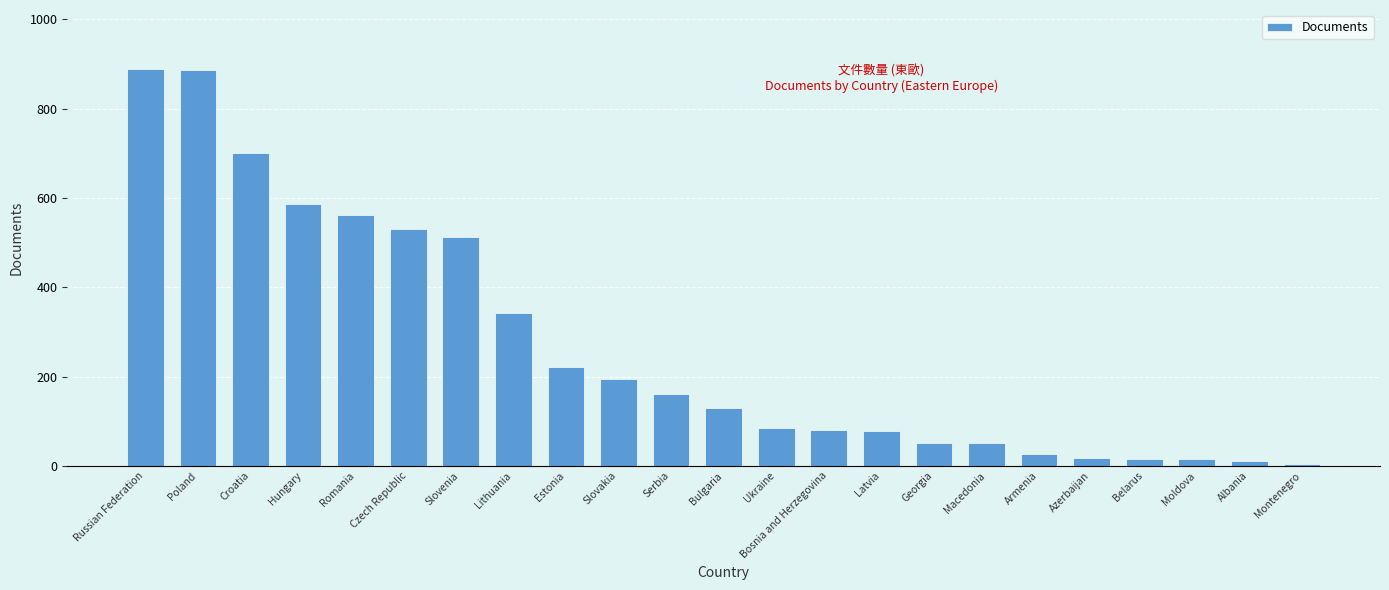

What is the difference between the maximum and second lowest values?

877